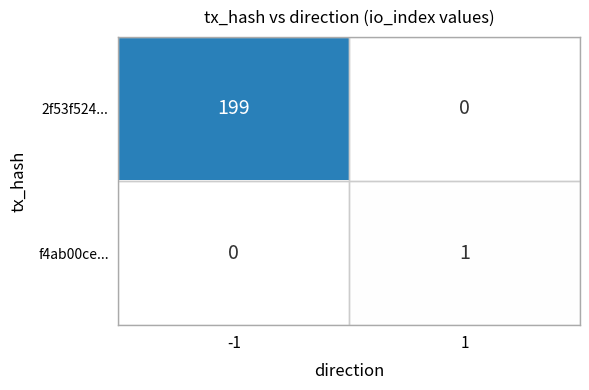

Count the number of data series in this chart.

2